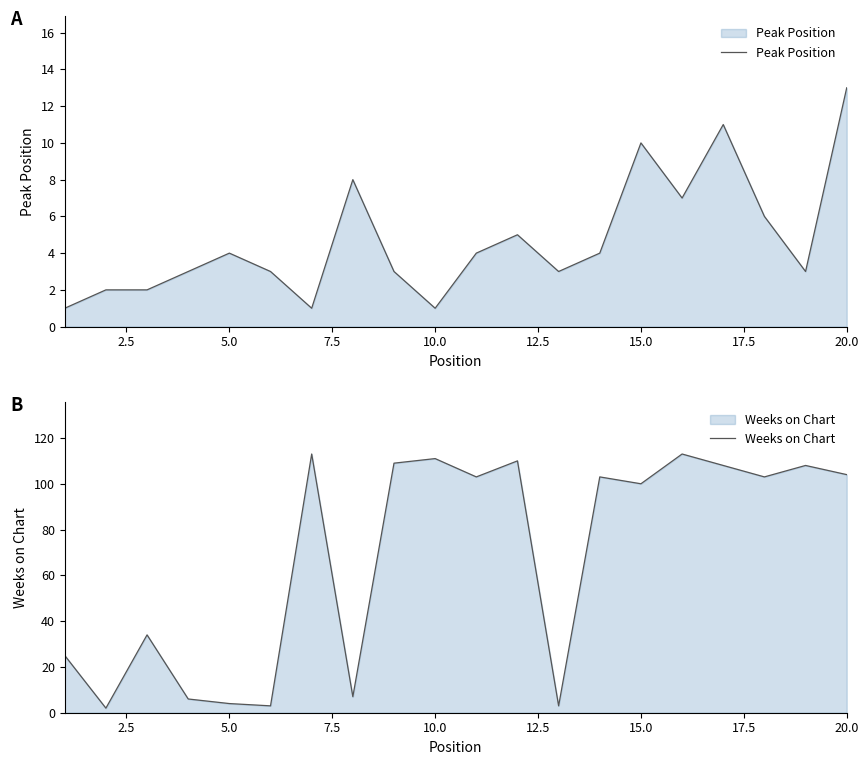

Which series has the largest range (max minus min)?

Weeks on Chart